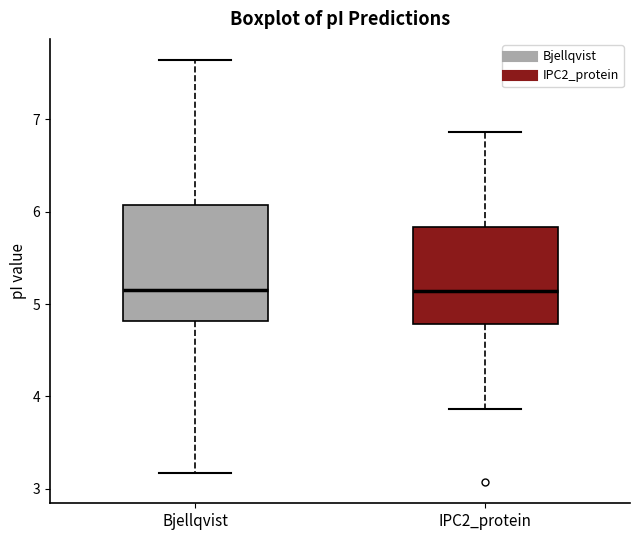

Reading left to right, transcribe this box plot: for each box, give where its median line is, the range the box spans, and where its two whiskers end, as read against the y-axis. The values are not printed on the chart, so give them approximately, as read against the axis.

Bjellqvist: median 5.1, box 4.8 to 6.1, whiskers 3.2 to 7.6
IPC2_protein: median 5.1, box 4.8 to 5.8, whiskers 3.9 to 6.9